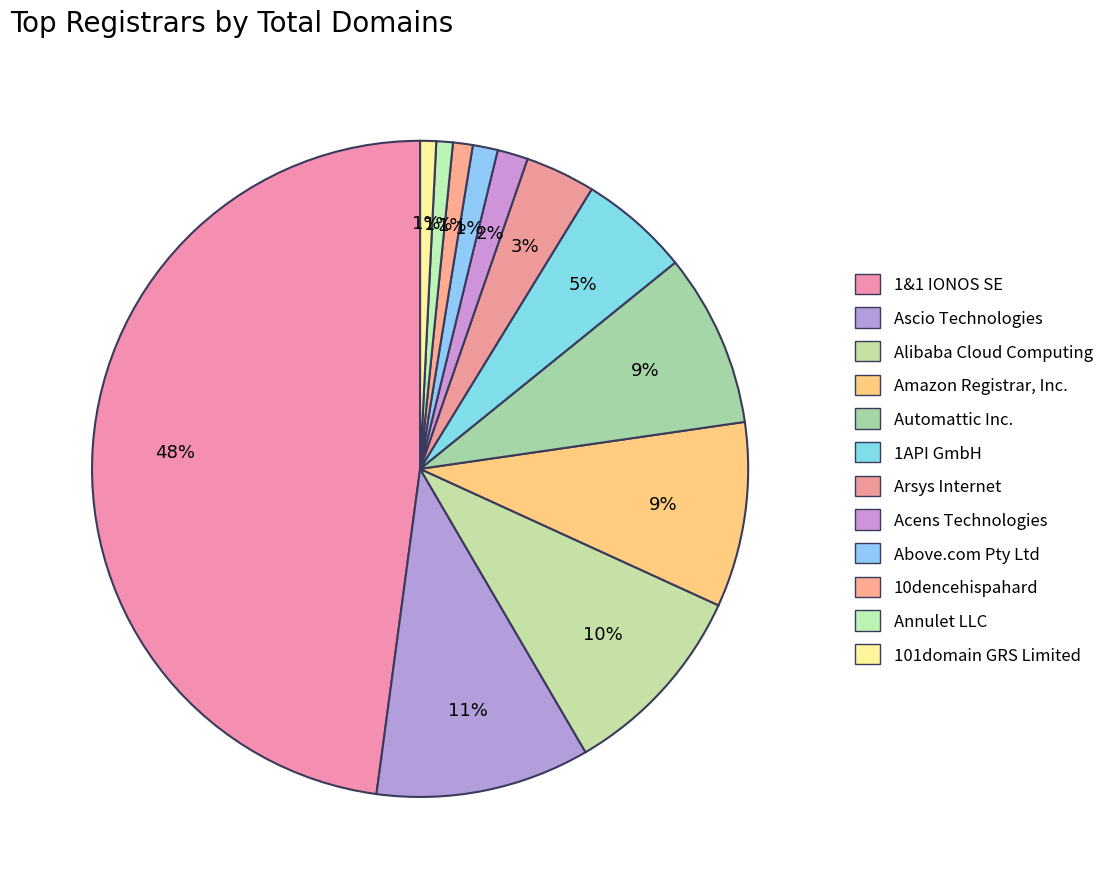

How many segments does this pie chart have?

12